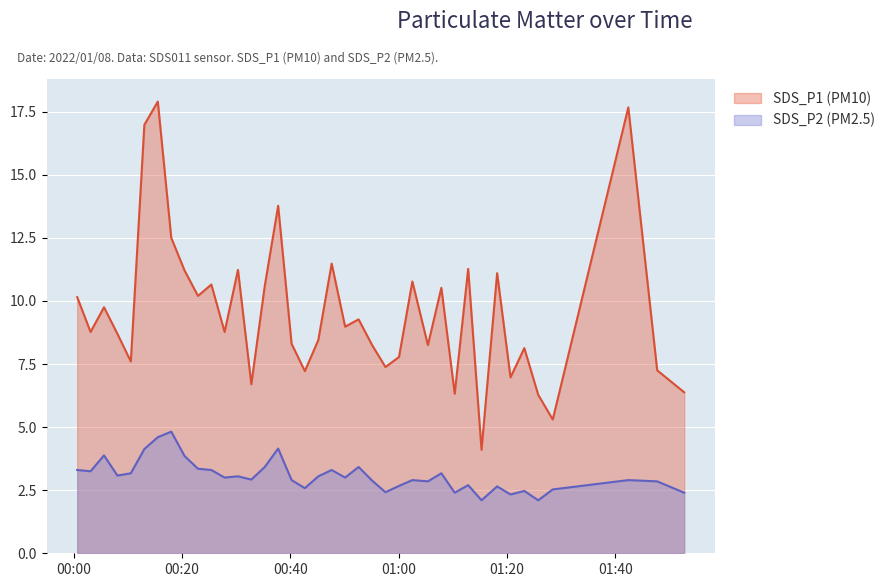

Between 2022/01/08 01:00:05 and 2022/01/08 01:05:25, which series saw the biggest shift?

SDS_P1